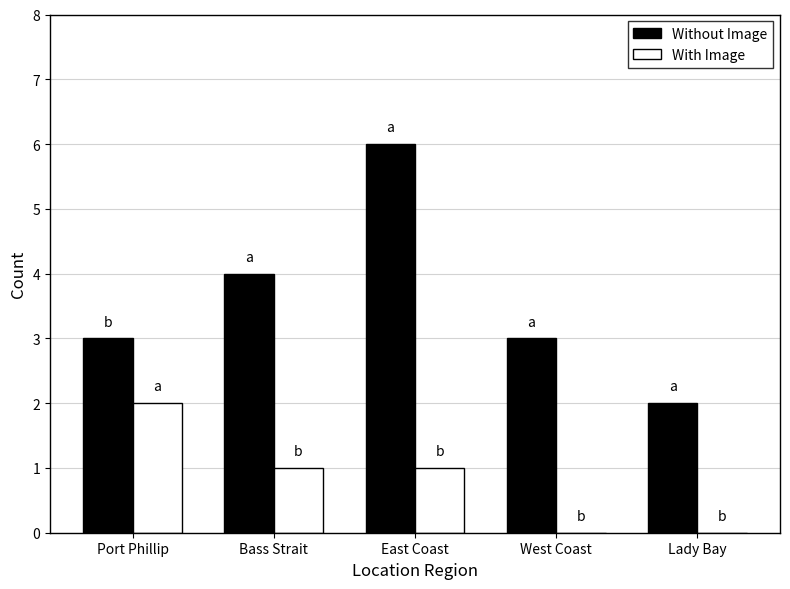

What is the sum of all Without Image values?

18